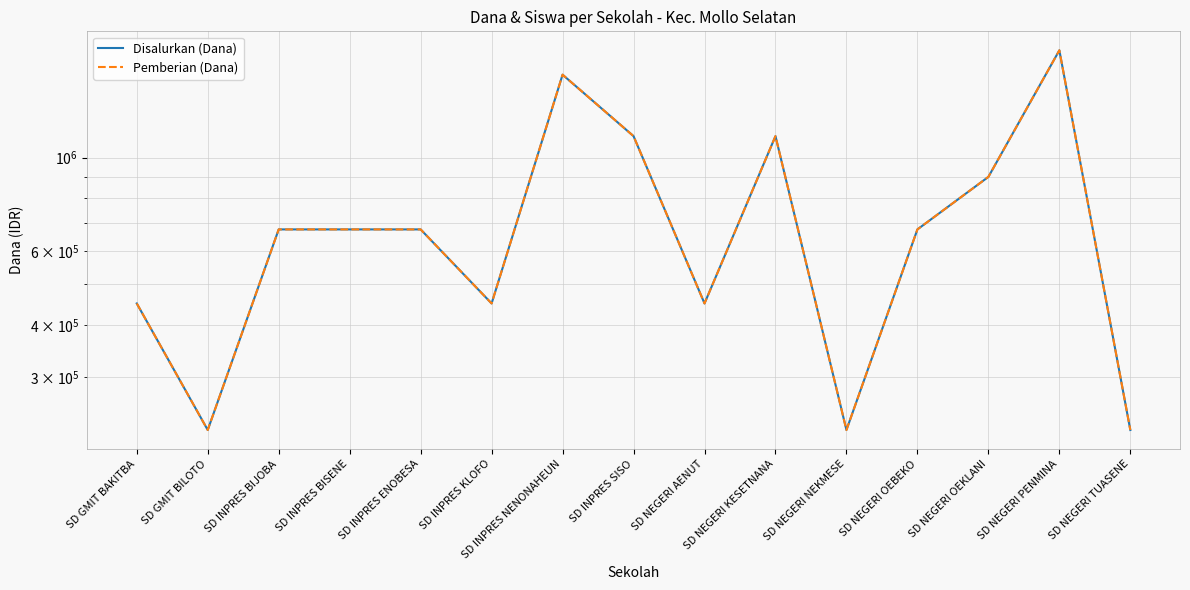

List the labels in order of Disalurkan (Dana) value, largest first.

SD NEGERI PENMINA, SD INPRES NENONAHEUN, SD INPRES SISO, SD NEGERI KESETNANA, SD NEGERI OEKLANI, SD INPRES BIJOBA, SD INPRES BISENE, SD INPRES ENOBESA, SD NEGERI OEBEKO, SD GMIT BAKITBA, SD INPRES KLOFO, SD NEGERI AENUT, SD GMIT BILOTO, SD NEGERI NEKMESE, SD NEGERI TUASENE